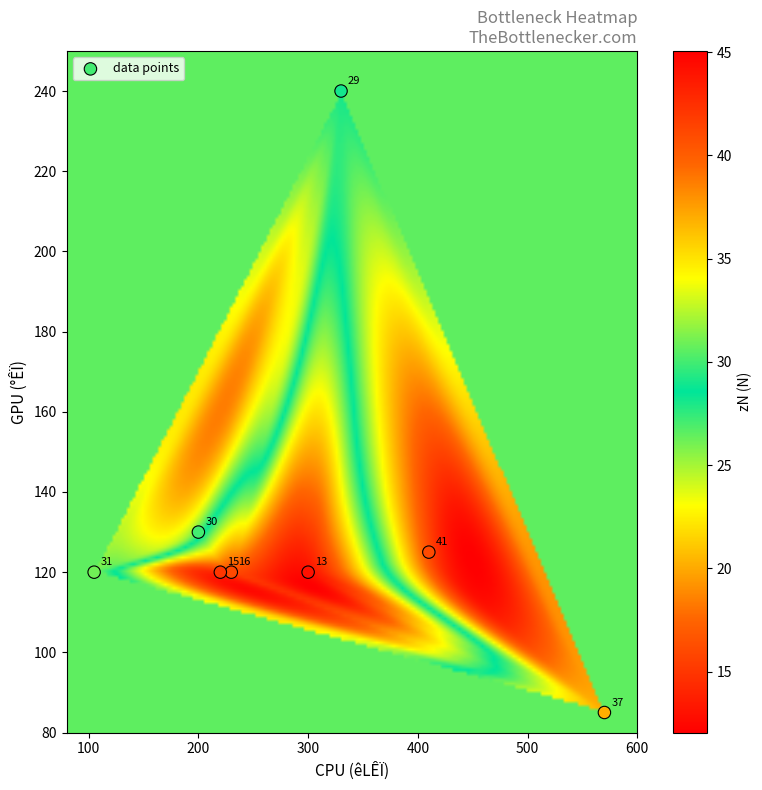

What is the average X value?

296